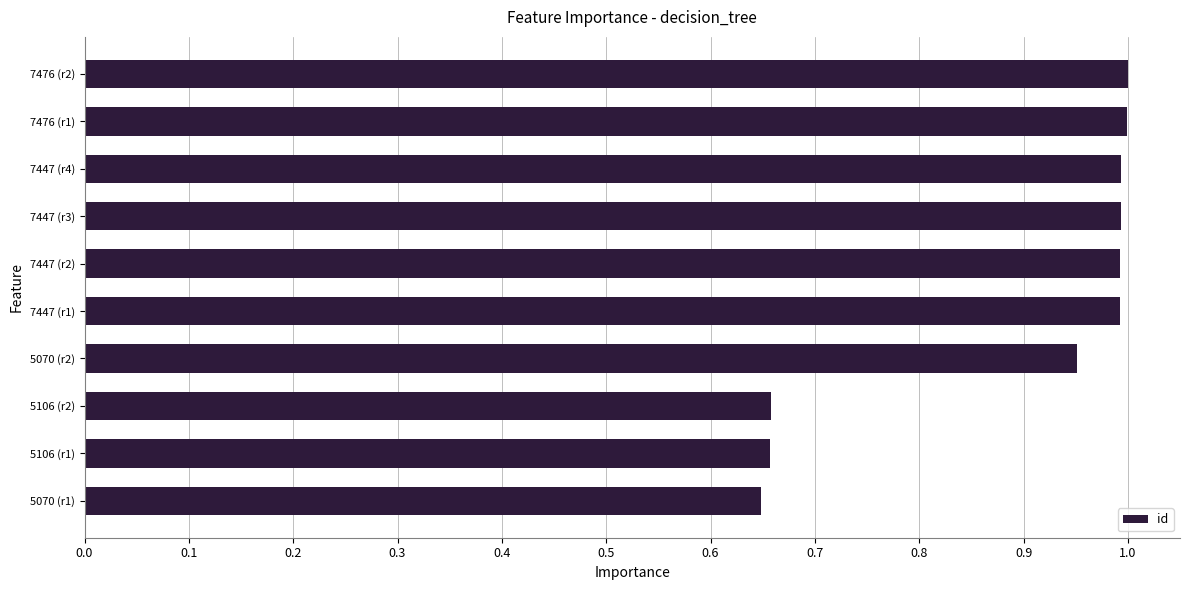

The chart shows a value of 1.0 at 7447 (r1). True or false?

True